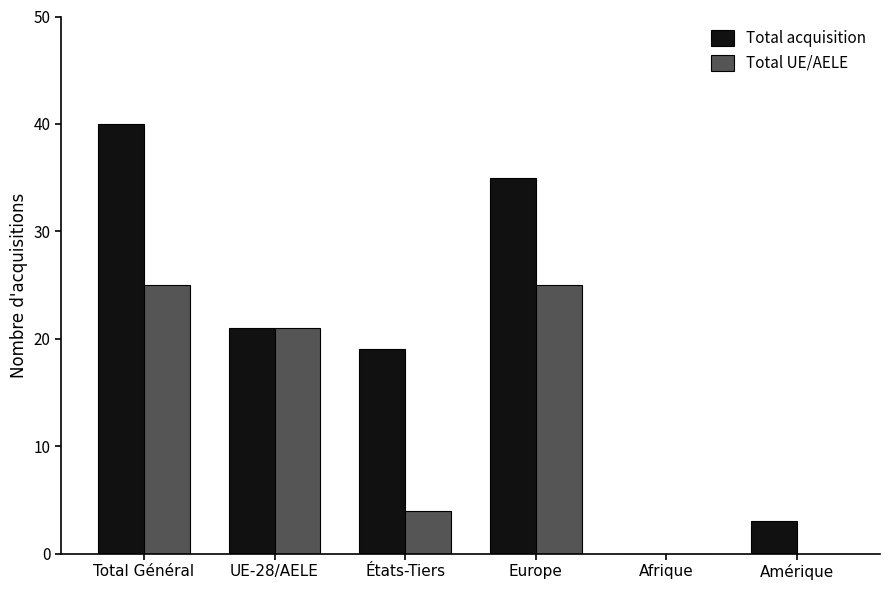

What is the total value across all series at UE-28/AELE?

42